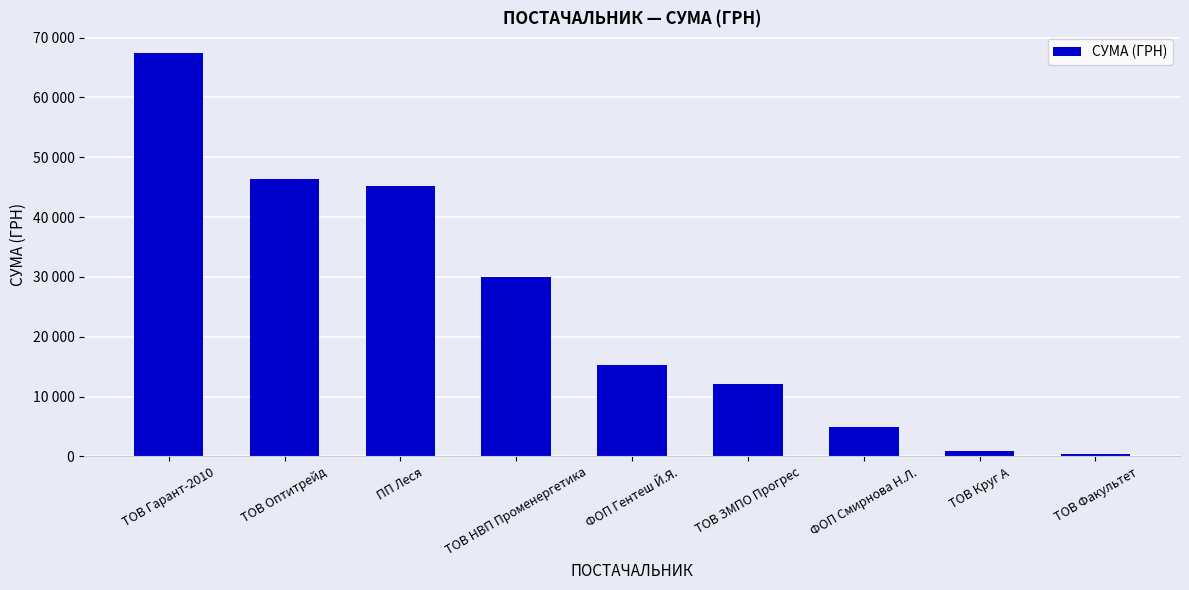

Does the chart contain any negative values?

No